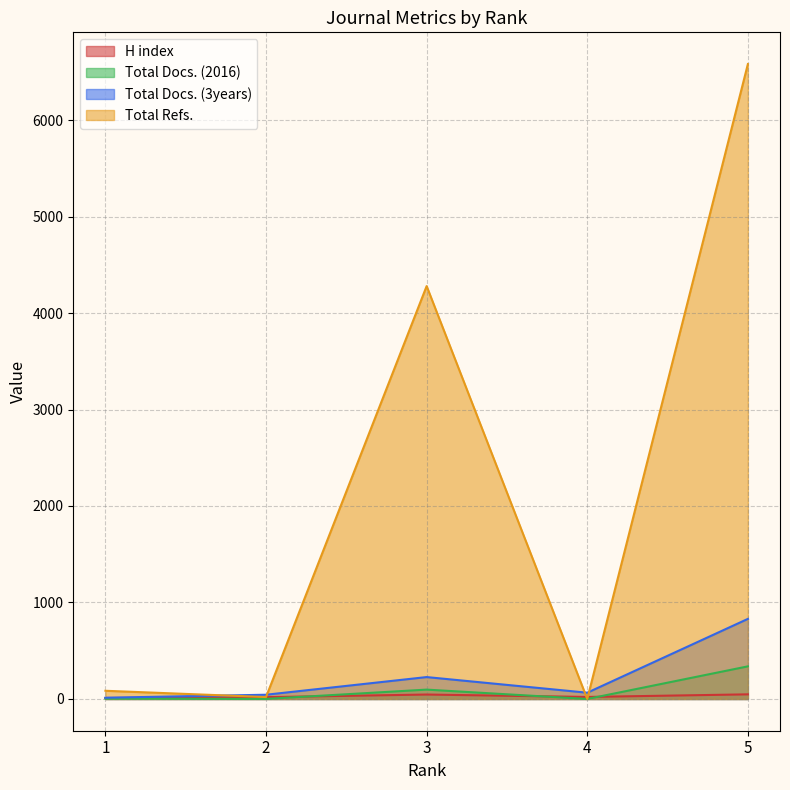

Which series has the largest range (max minus min)?

Total Refs.